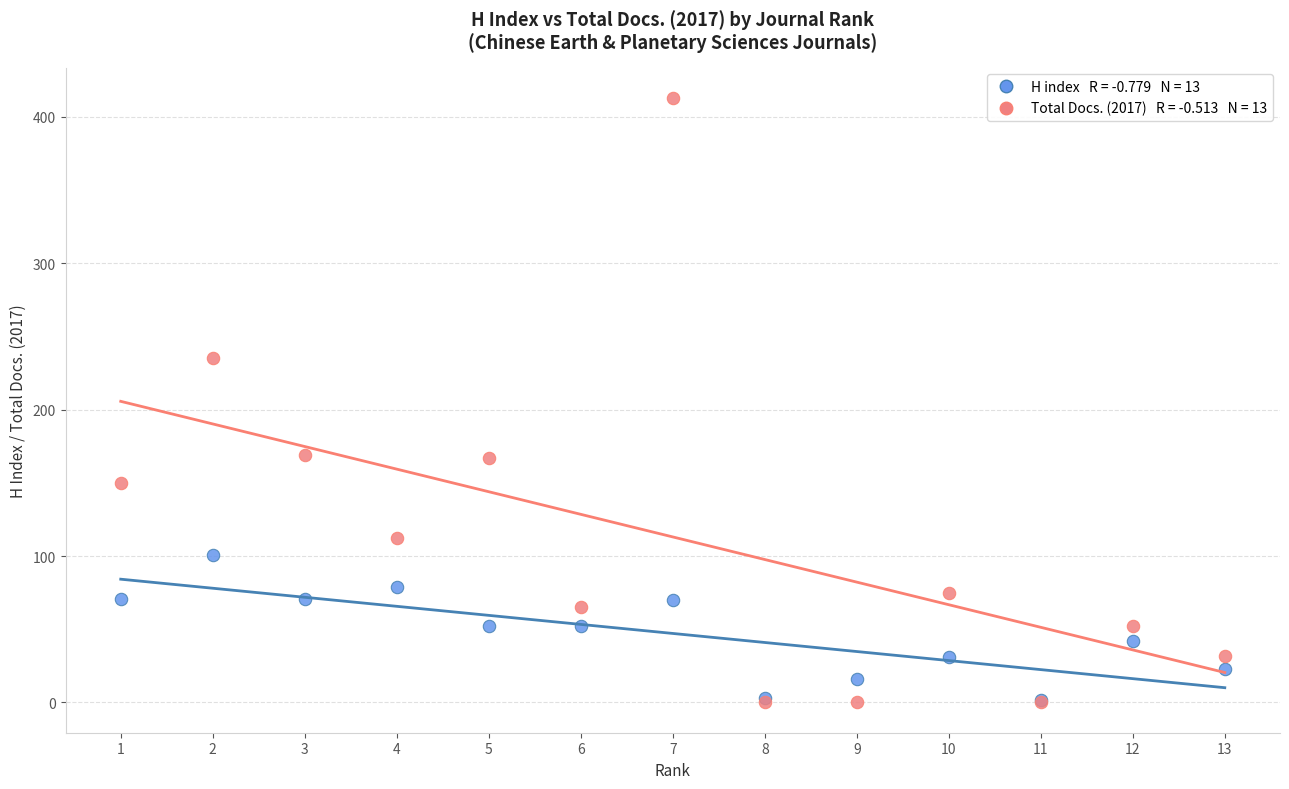

Across all series, what Y value is closest to 206?

235